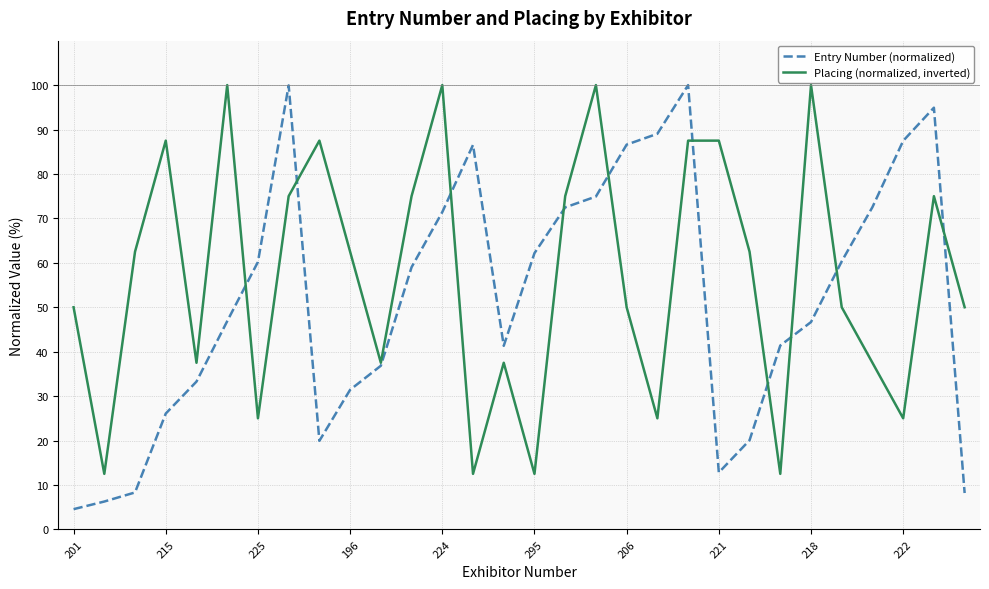

Rank the series by their average value, from lowest to highest.

Entry Number (normalized), Placing (normalized, inverted)